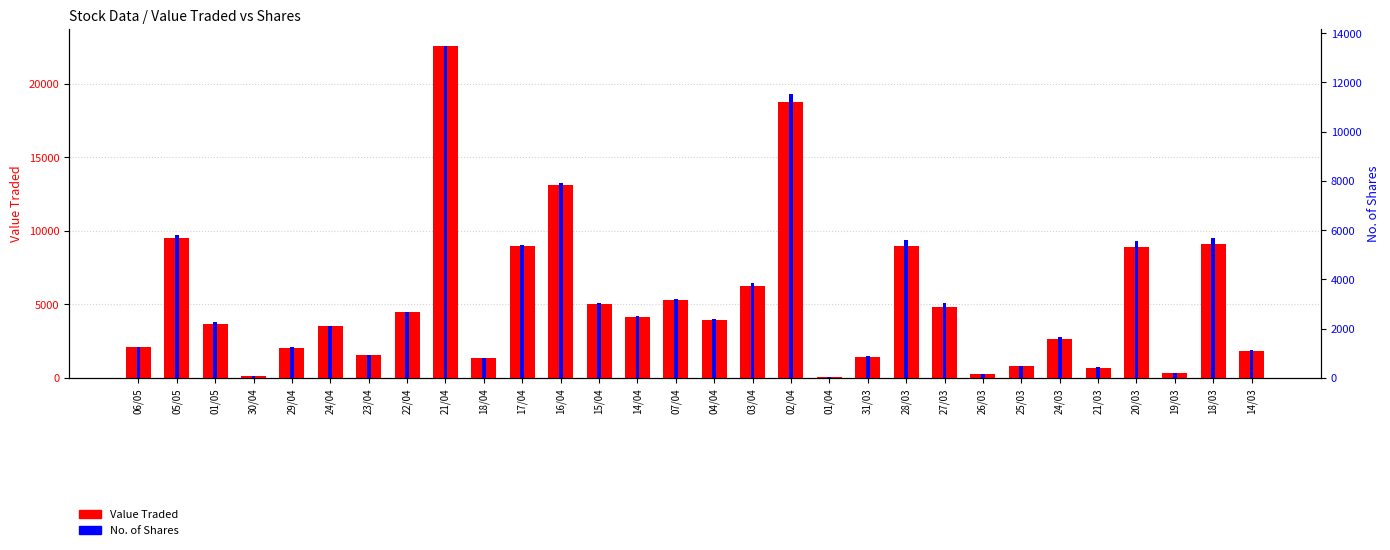

At 21/03, list the series in order from largest to smallest.

Value Traded, No. of Shares